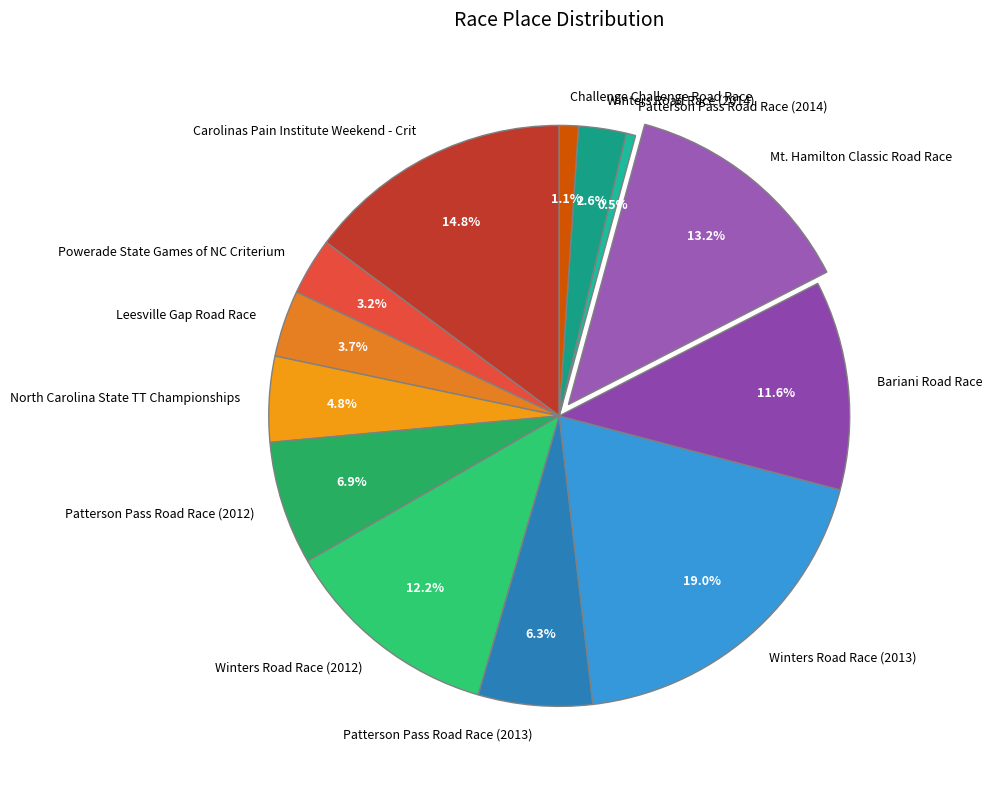

To the nearest percent, what is the average slice percentage?

8%